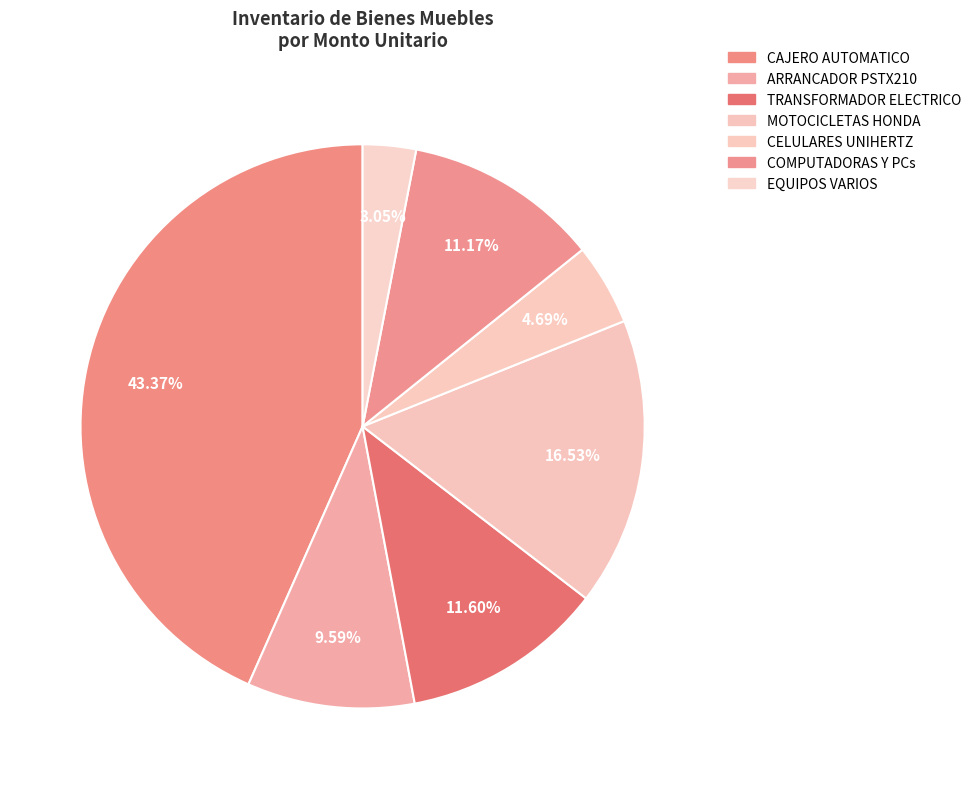

Which slice is the largest?

CAJERO AUTOMATICO